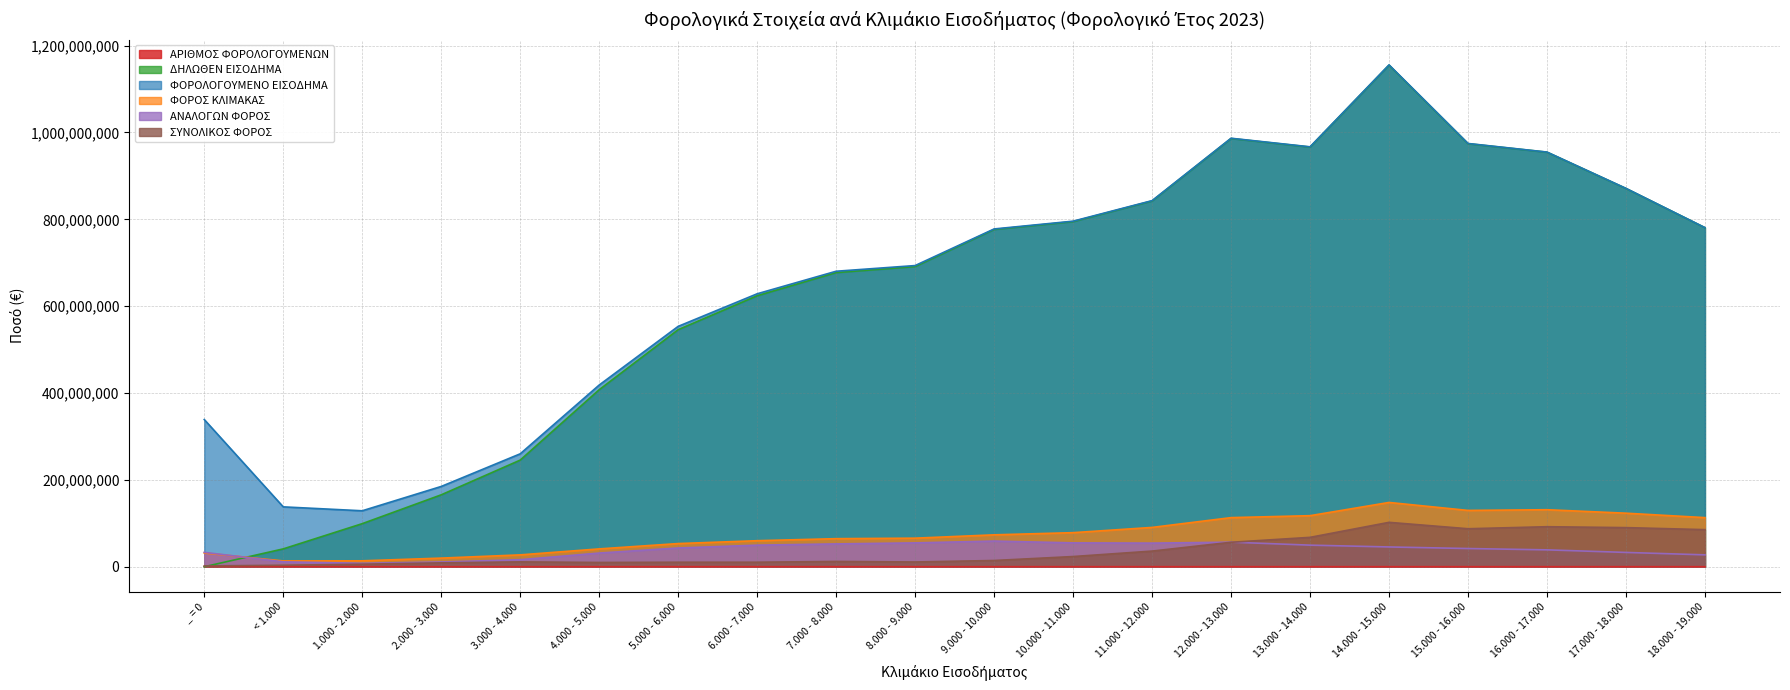

What are all the series names shown in the legend?

ΑΡΙΘΜΟΣ ΦΟΡΟΛΟΓΟΥΜΕΝΩΝ, ΔΗΛΩΘΕΝ ΕΙΣΟΔΗΜΑ, ΦΟΡΟΛΟΓΟΥΜΕΝΟ ΕΙΣΟΔΗΜΑ, ΦΟΡΟΣ ΚΛΙΜΑΚΑΣ, ΑΝΑΛΟΓΩΝ ΦΟΡΟΣ, ΣΥΝΟΛΙΚΟΣ ΦΟΡΟΣ